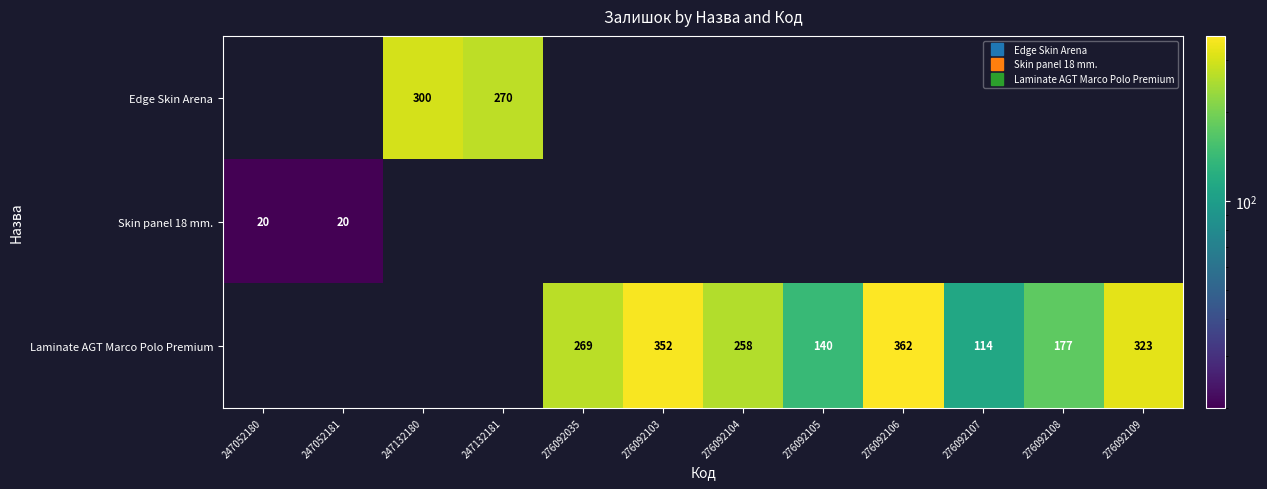

How many distinct data groups are displayed?

3